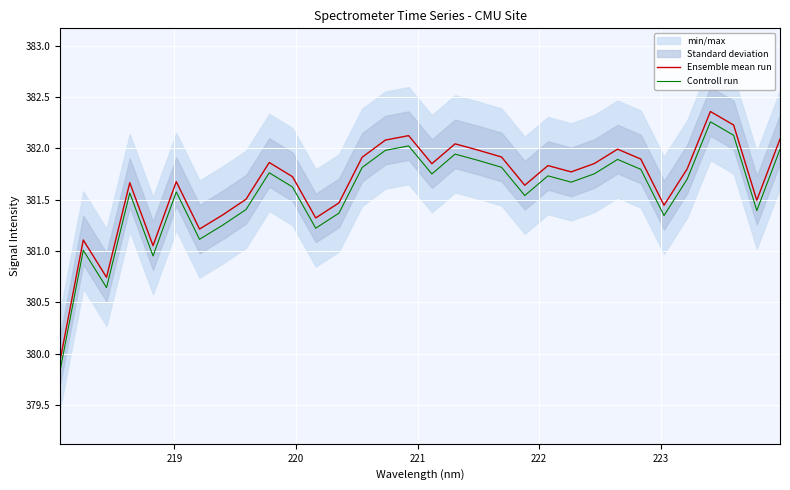

What is the minimum value for Ensemble mean run?

379.9